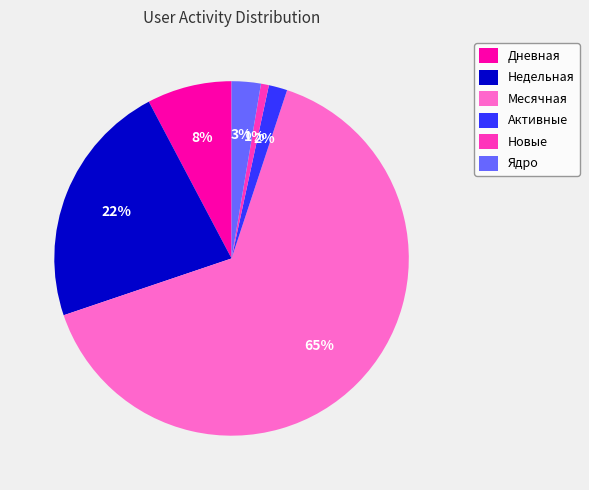

Count the number of slices in the pie.

6